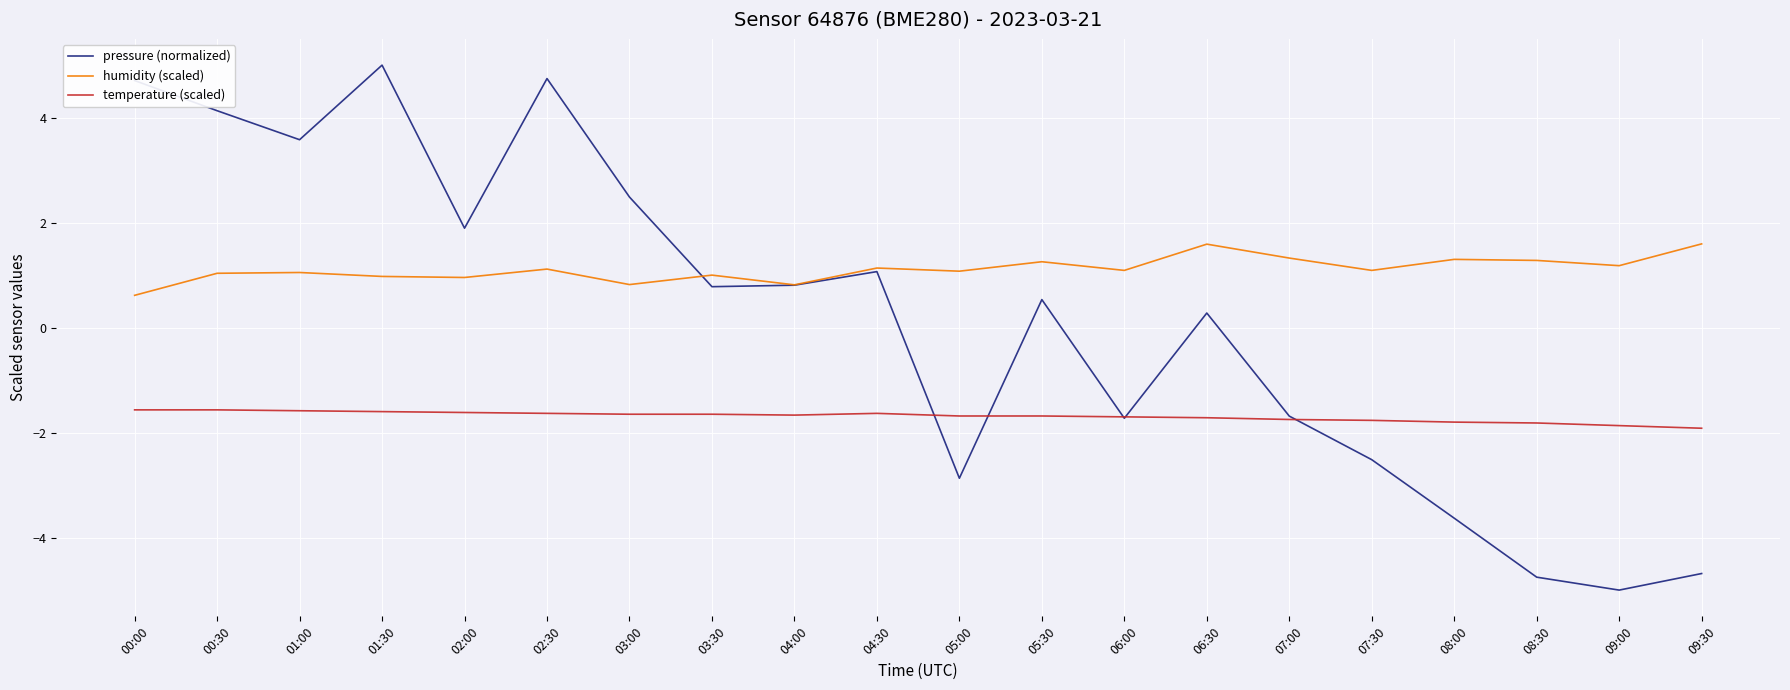

Between 07:00 and 09:30, which series saw the biggest shift?

pressure (normalized)